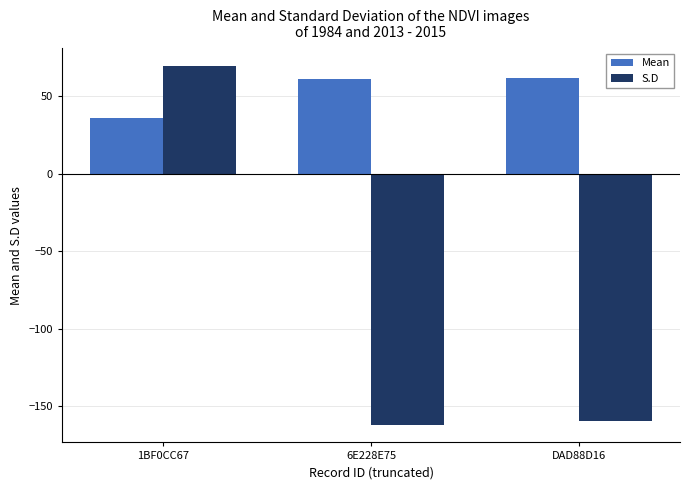

How many data points does each series have?

3